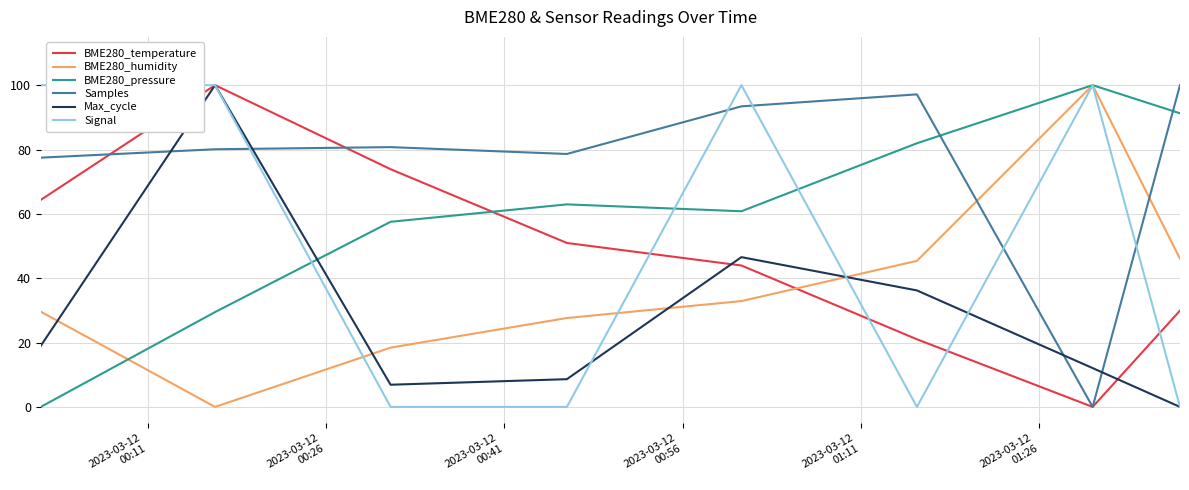

Which series has the largest total across all categories?

Samples